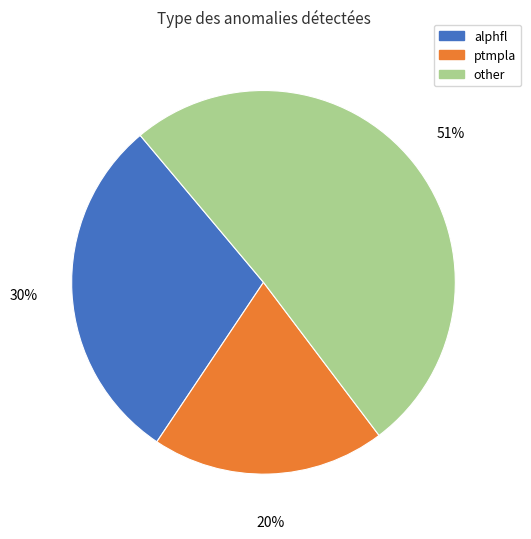

To the nearest percent, what is the average slice percentage?

33%